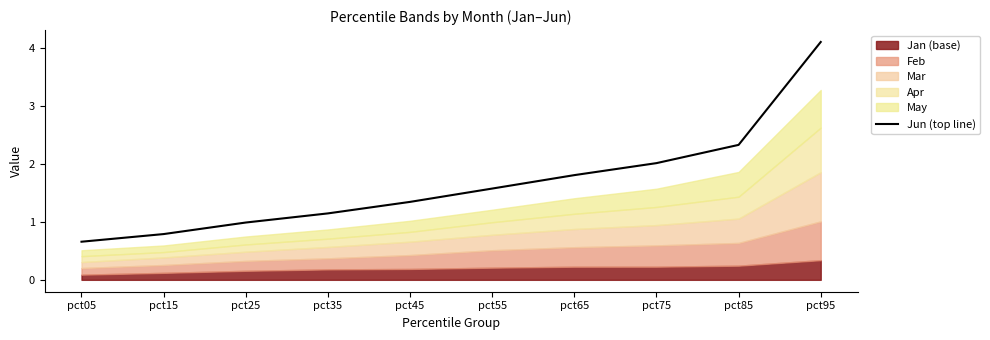

List the labels in order of value, largest first.

pct95, pct85, pct75, pct65, pct55, pct45, pct35, pct25, pct15, pct05